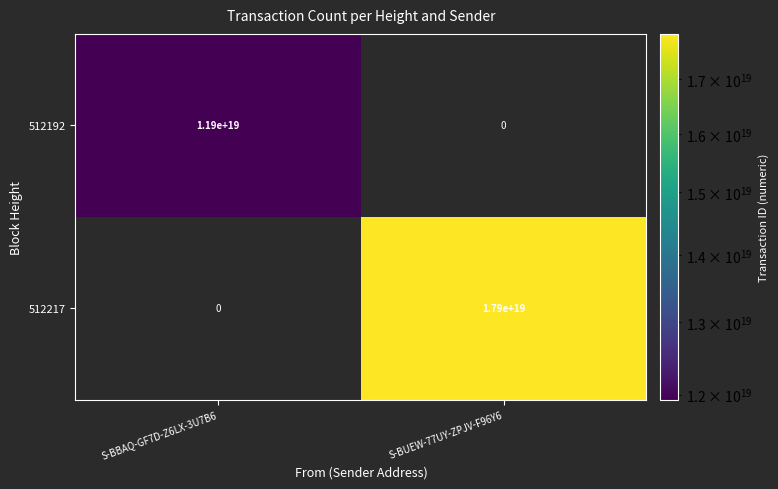

Where is 512192 nearest to the value 5950000000000000000?

S-BBAQ-GF7D-Z6LX-3U7B6